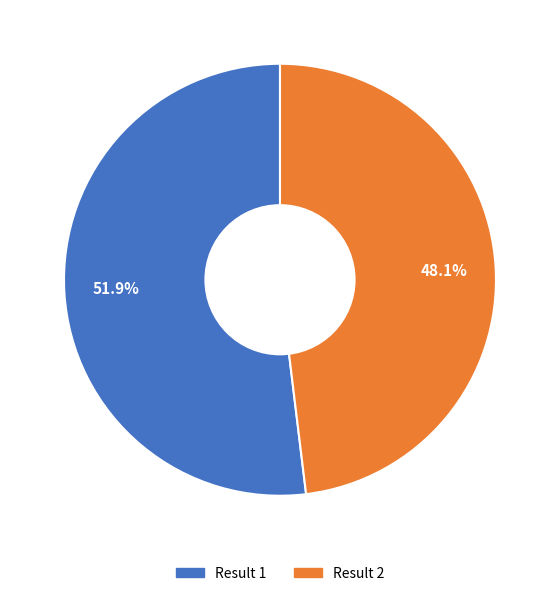

Combined, do 48.1% and 51.9% account for over 50%?

Yes